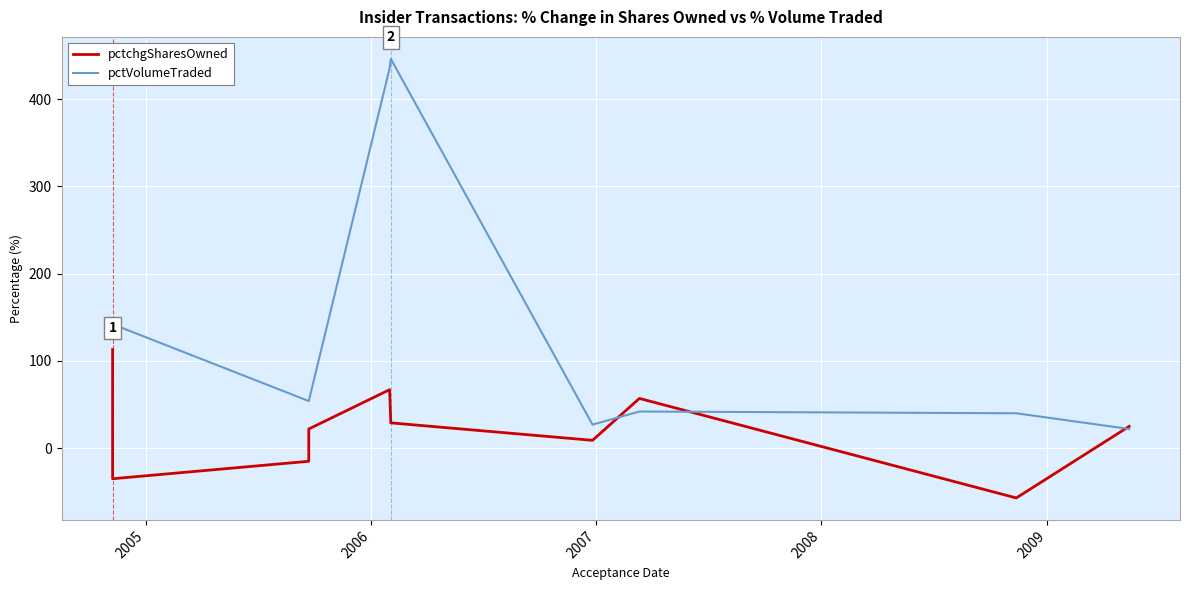

At 2009, list the series in order from largest to smallest.

pctVolumeTraded, pctchgSharesOwned